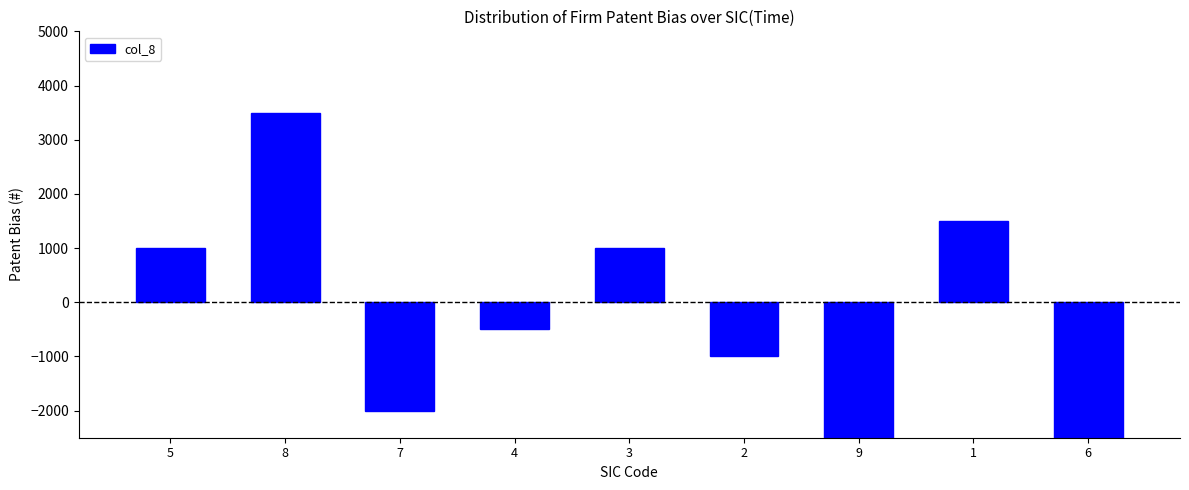

How many values are below -500?

4